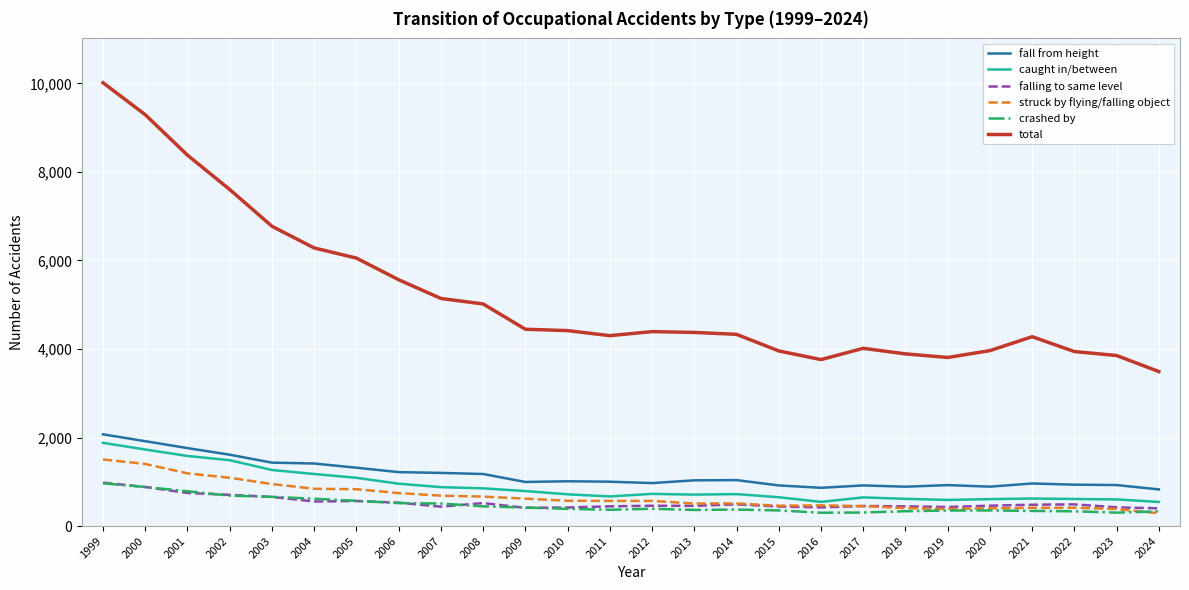

Is this an area chart (filled region under the line)?

No